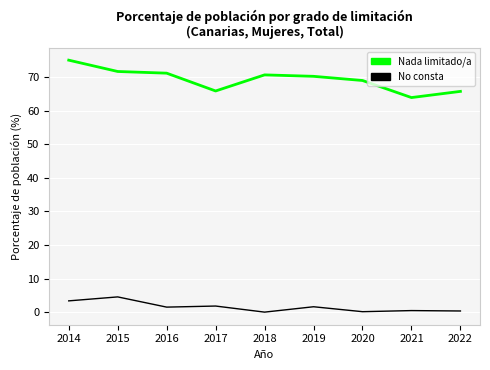

Rank the series by their average value, from highest to lowest.

Nada limitado/a, No consta